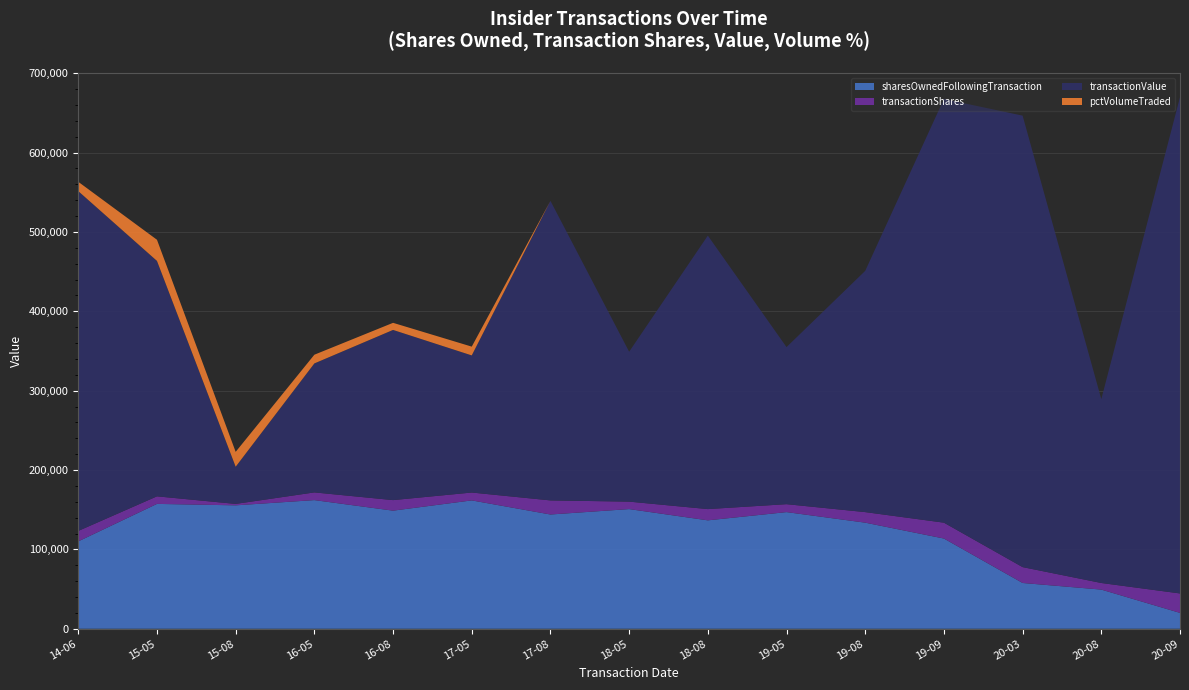

Reading left to right, extract all data points from this chart.

sharesOwnedFollowingTransaction: 2014-06-12=110073	2015-05-04=157305	2015-08-03=155480	2016-05-02=162078	2016-08-02=148786	2017-05-03=161702	2017-08-02=143942	2018-05-02=150764	2018-08-01=136585	2019-05-31=146962	2019-08-01=133660	2019-09-20=113660	2020-03-05=57665	2020-08-03=49333	2020-09-09=19969
transactionShares: 2014-06-12=13195	2015-05-04=9519	2015-08-03=1825	2016-05-02=9707	2016-08-02=13292	2017-05-03=9928	2017-08-02=17760	2018-05-02=9396	2018-08-01=14179	2019-05-31=10000	2019-08-01=13302	2019-09-20=20000	2020-03-05=20000	2020-08-03=8332	2020-09-09=24510
transactionValue: 2014-06-12=428085	2015-05-04=296612	2015-08-03=46811	2016-05-02=162495	2016-08-02=214400	2017-05-03=172747	2017-08-02=377400	2018-05-02=188860	2018-08-01=344550	2019-05-31=197900	2019-08-01=303951	2019-09-20=533800	2020-03-05=568800	2020-08-03=231630	2020-09-09=625250
pctVolumeTraded: 2014-06-12=11736	2015-05-04=26642	2015-08-03=18756	2016-05-02=10966	2016-08-02=8947	2017-05-03=11061	2017-08-02=0	2018-05-02=0	2018-08-01=0	2019-05-31=0	2019-08-01=0	2019-09-20=0	2020-03-05=0	2020-08-03=0	2020-09-09=0